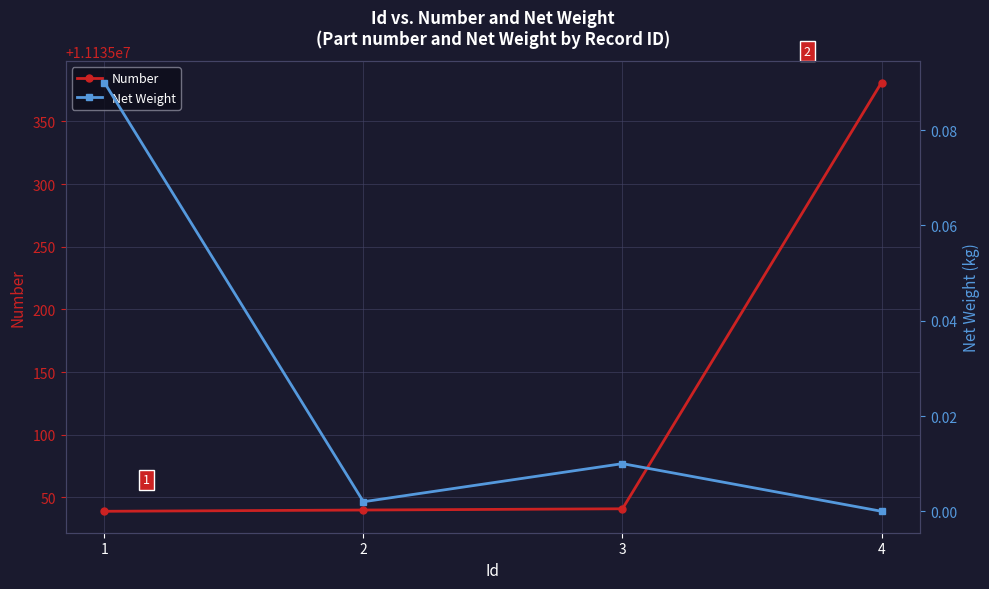

Reading left to right, what are all the values shown in this chart?

Number: 1=11135039.0	2=11135040.0	3=11135041.0	4=11135381.0
Net Weight: 1=0.1	2=0.0	3=0.0	4=0.0